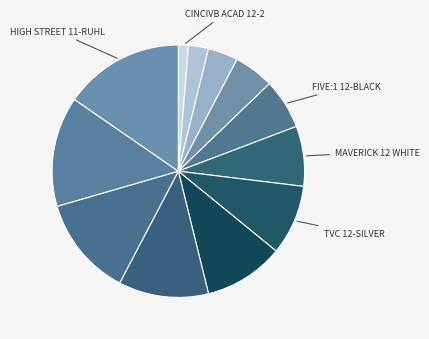

How many segments does this pie chart have?

12